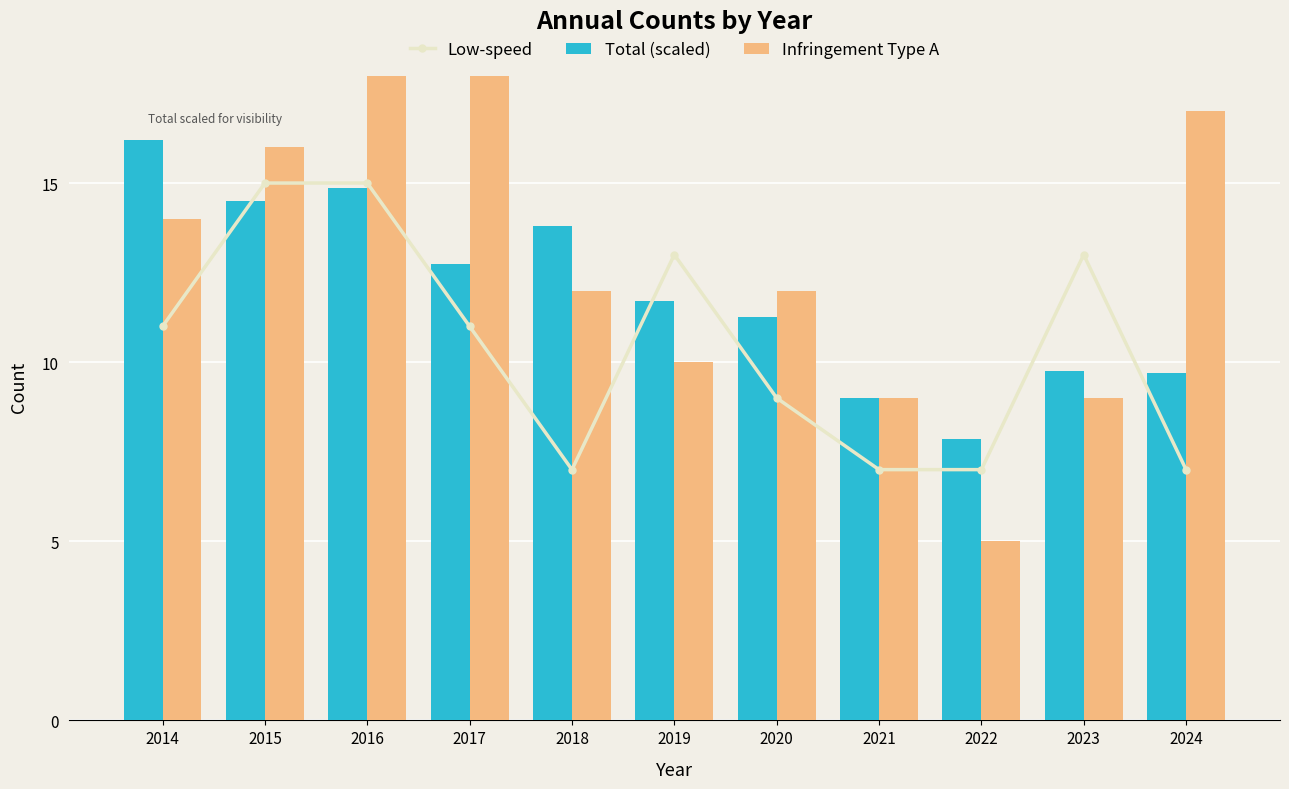

Reading right to left, transcribe all the data shown in this chart.

Low-speed: 2024=7.0	2023=13.0	2022=7.0	2021=7.0	2020=9.0	2019=13.0	2018=7.0	2017=11.0	2016=15.0	2015=15.0	2014=11.0
Total (scaled): 2024=9.7	2023=9.8	2022=7.8	2021=9.0	2020=11.2	2019=11.7	2018=13.8	2017=12.8	2016=14.8	2015=14.5	2014=16.2
Infringement Type A: 2024=17.0	2023=9.0	2022=5.0	2021=9.0	2020=12.0	2019=10.0	2018=12.0	2017=18.0	2016=18.0	2015=16.0	2014=14.0